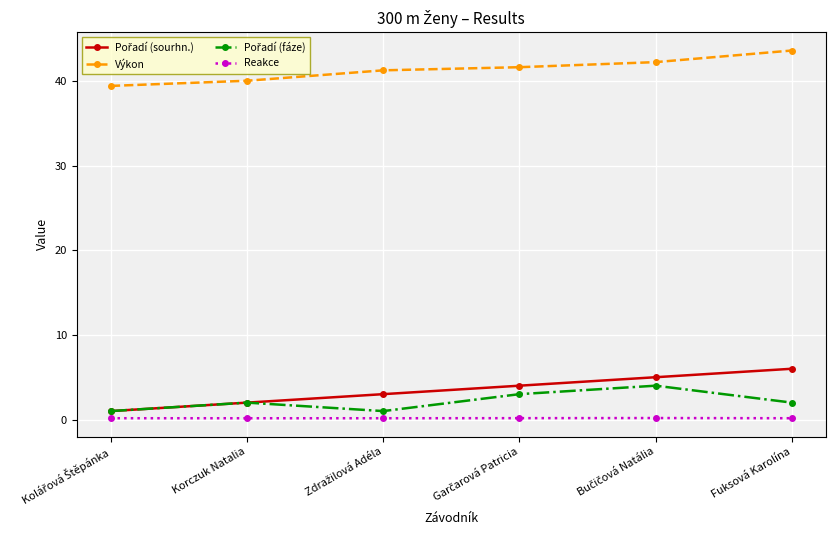

What is the minimum value for Výkon?

39.4